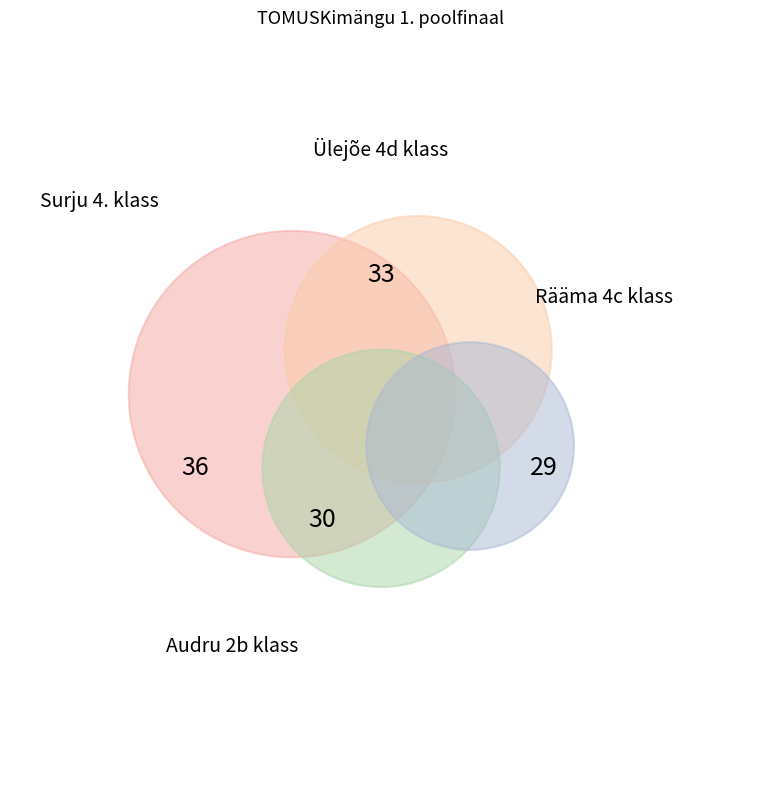

Is the sum of Ülejõe 4d klass and Surju 4. klass greater than half?

Yes